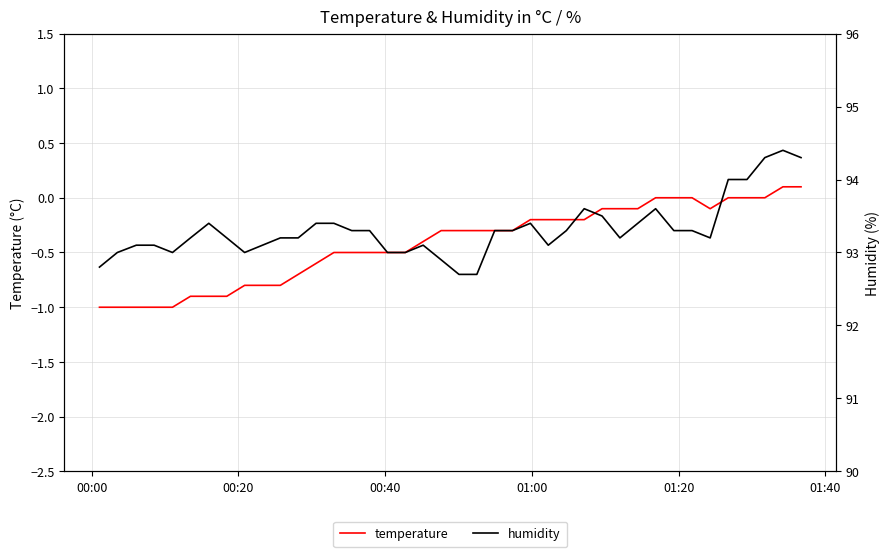

At how many categories does at least one series exceed 55?

40